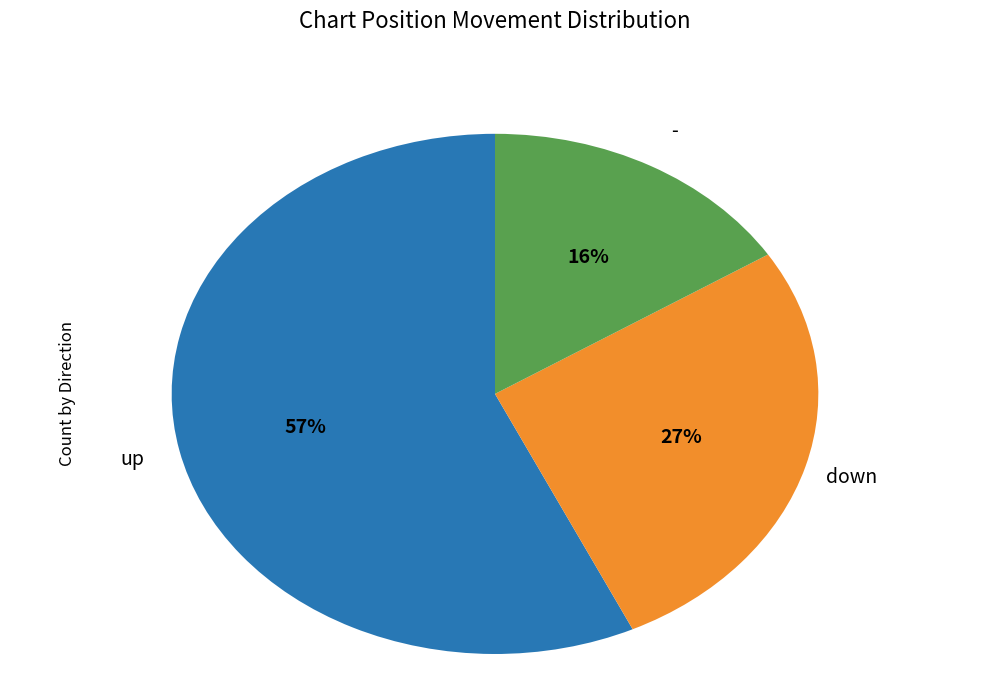

How many slices are in this pie chart?

3